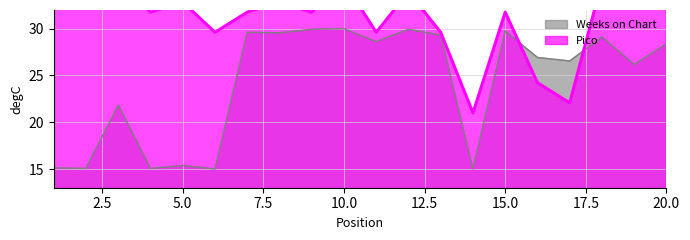

Which series changed the most between 9 and 19?

Weeks on Chart